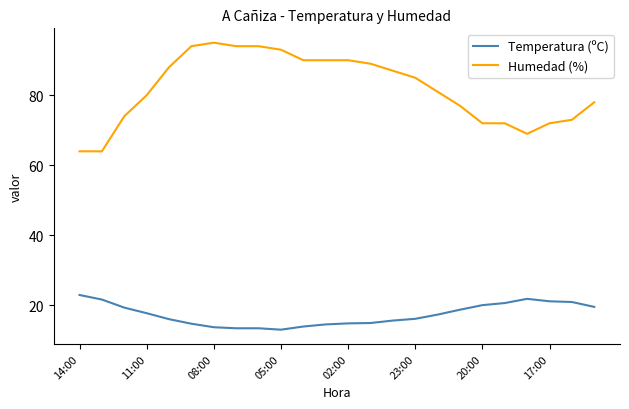

List the series in order of their peak value, highest first.

Humedad (%), Temperatura (ºC)